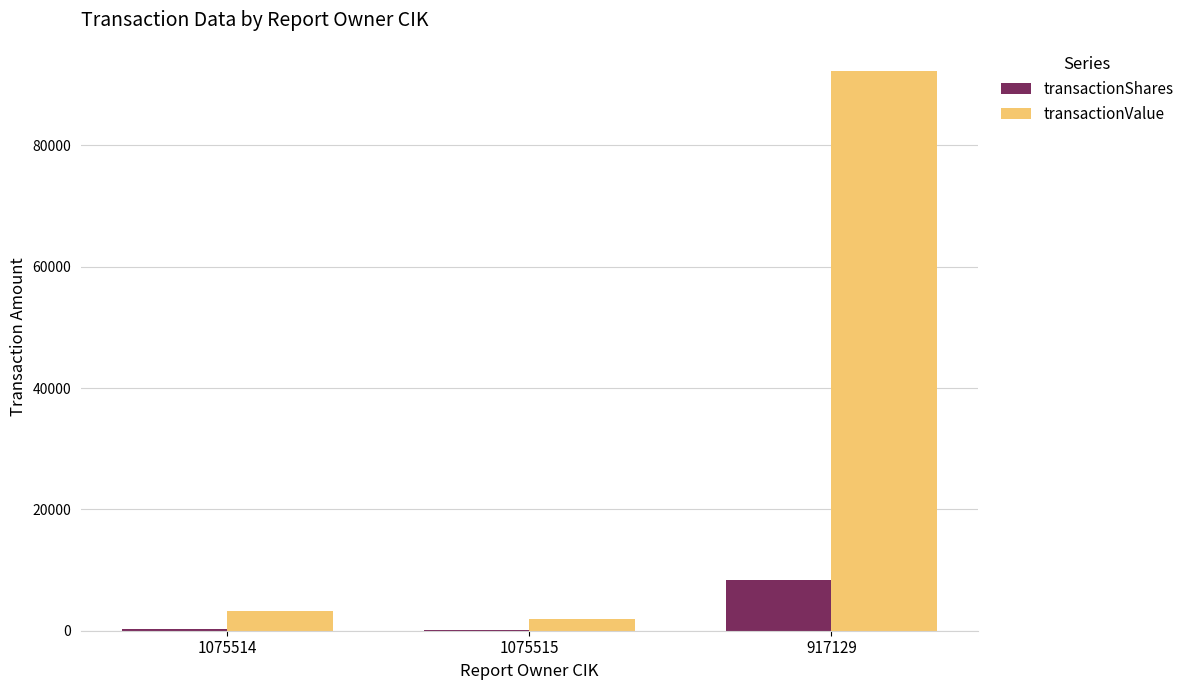

Between 1075514 and 1075515, which series saw the biggest shift?

transactionValue